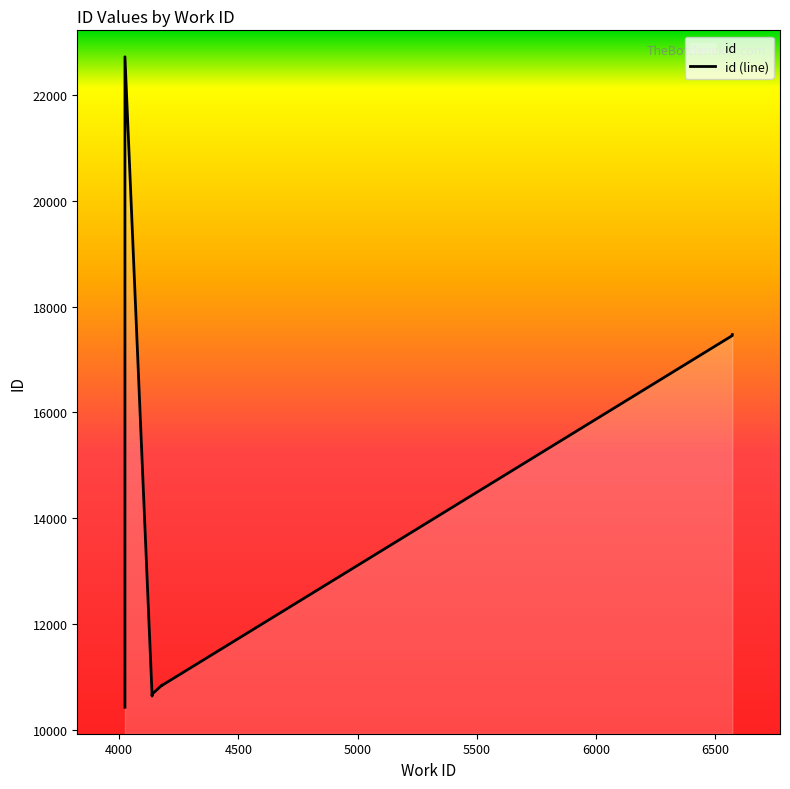

What is the sum of the values at 4178 and 4024?

21269